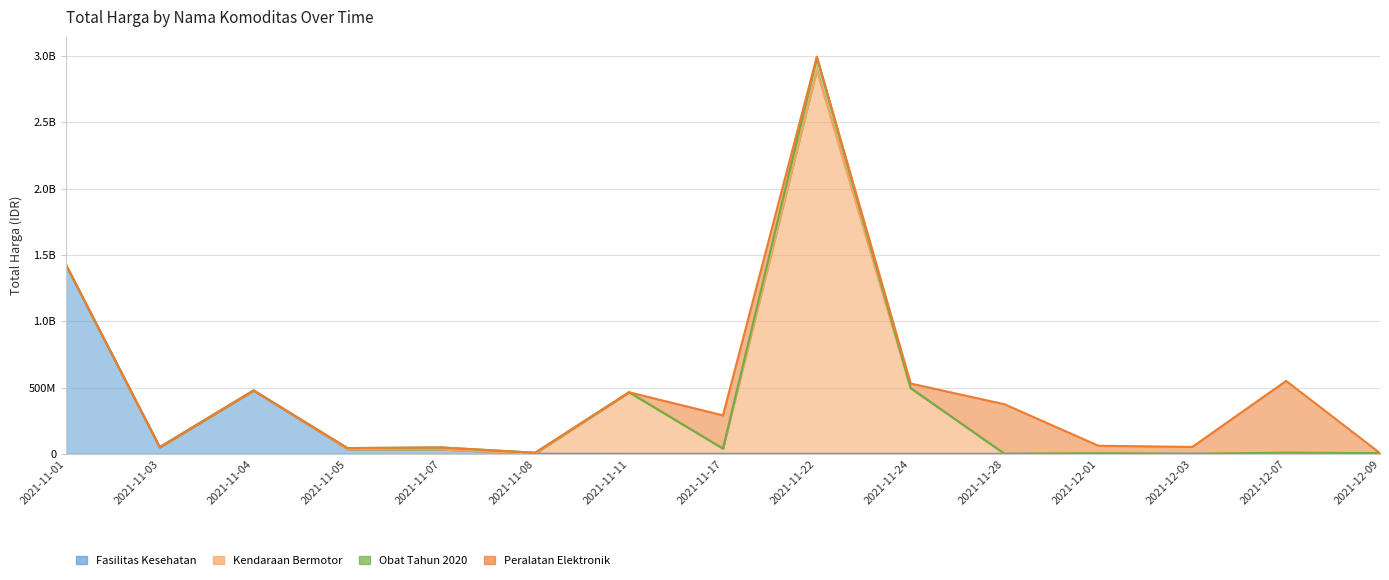

At 2021-11-04, list the series in order from smallest to largest.

Kendaraan Bermotor, Obat Tahun 2020, Peralatan Elektronik, Fasilitas Kesehatan